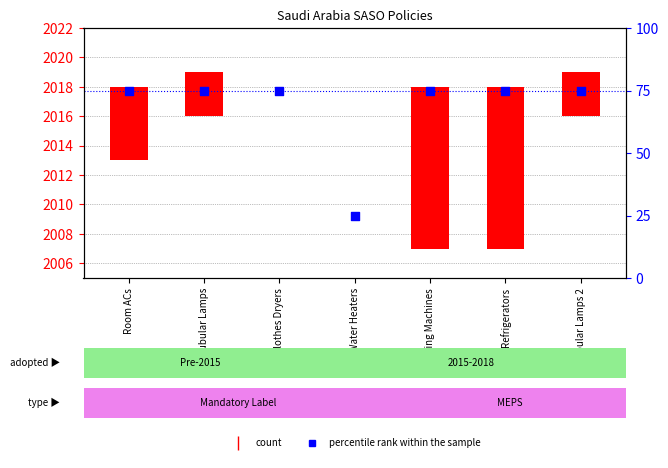

What is the total value across all series at Water Heaters?

25